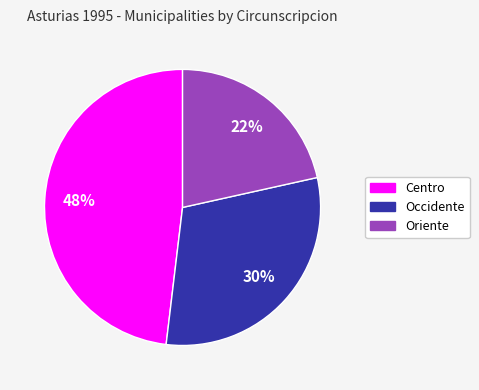

To the nearest percent, what is the average slice percentage?

33%